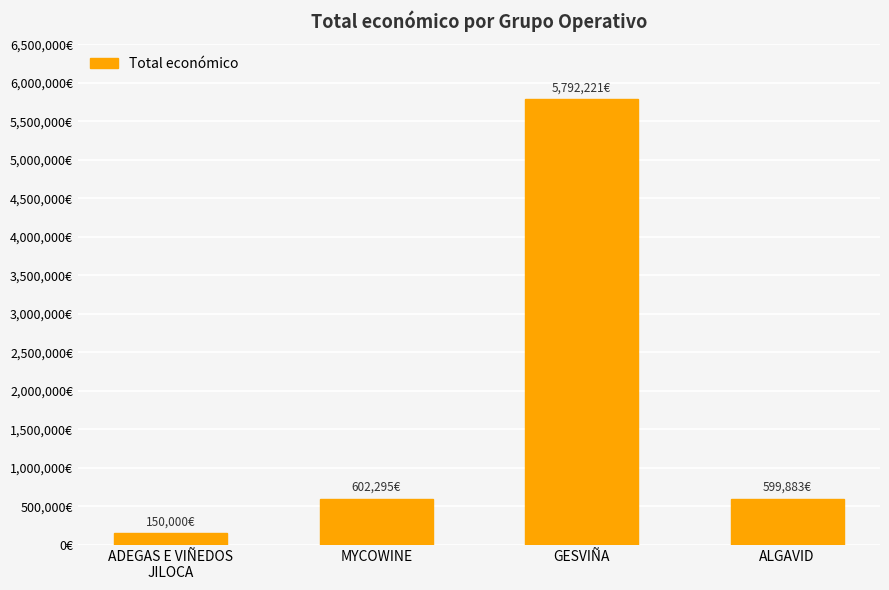

What is the difference between the maximum and minimum values?

5642221.0